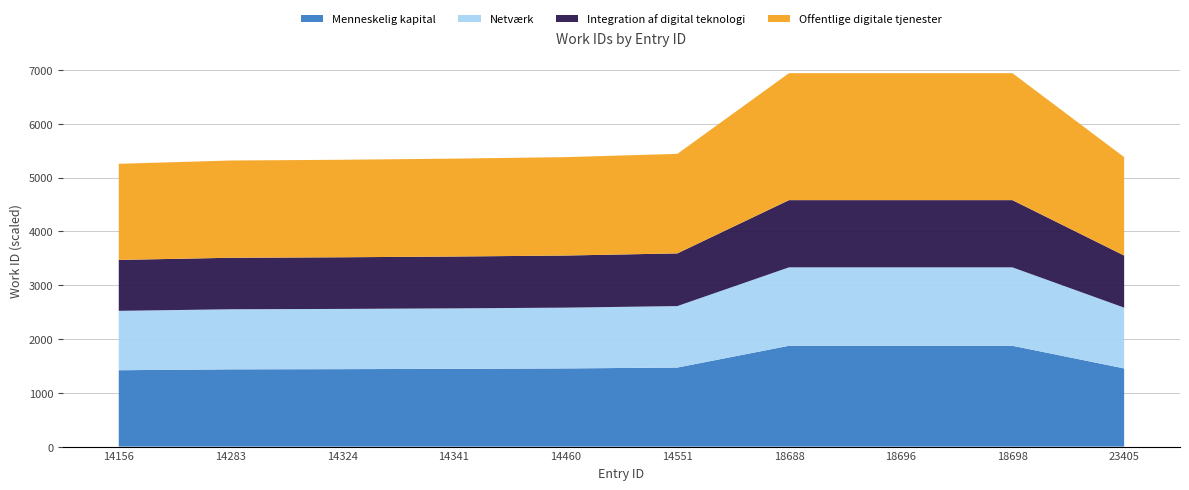

Reading left to right, list all the values displayed in this chart.

5255	5316	5330	5351	5379	5439	6939	6939	6939	5379